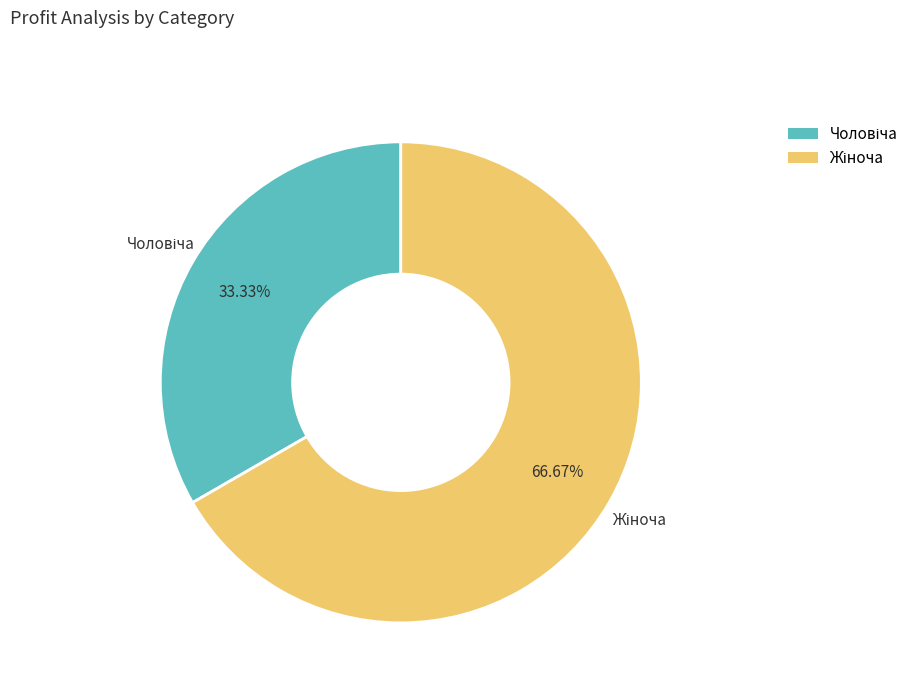

Is there any slice that represents more than half of the pie?

Yes